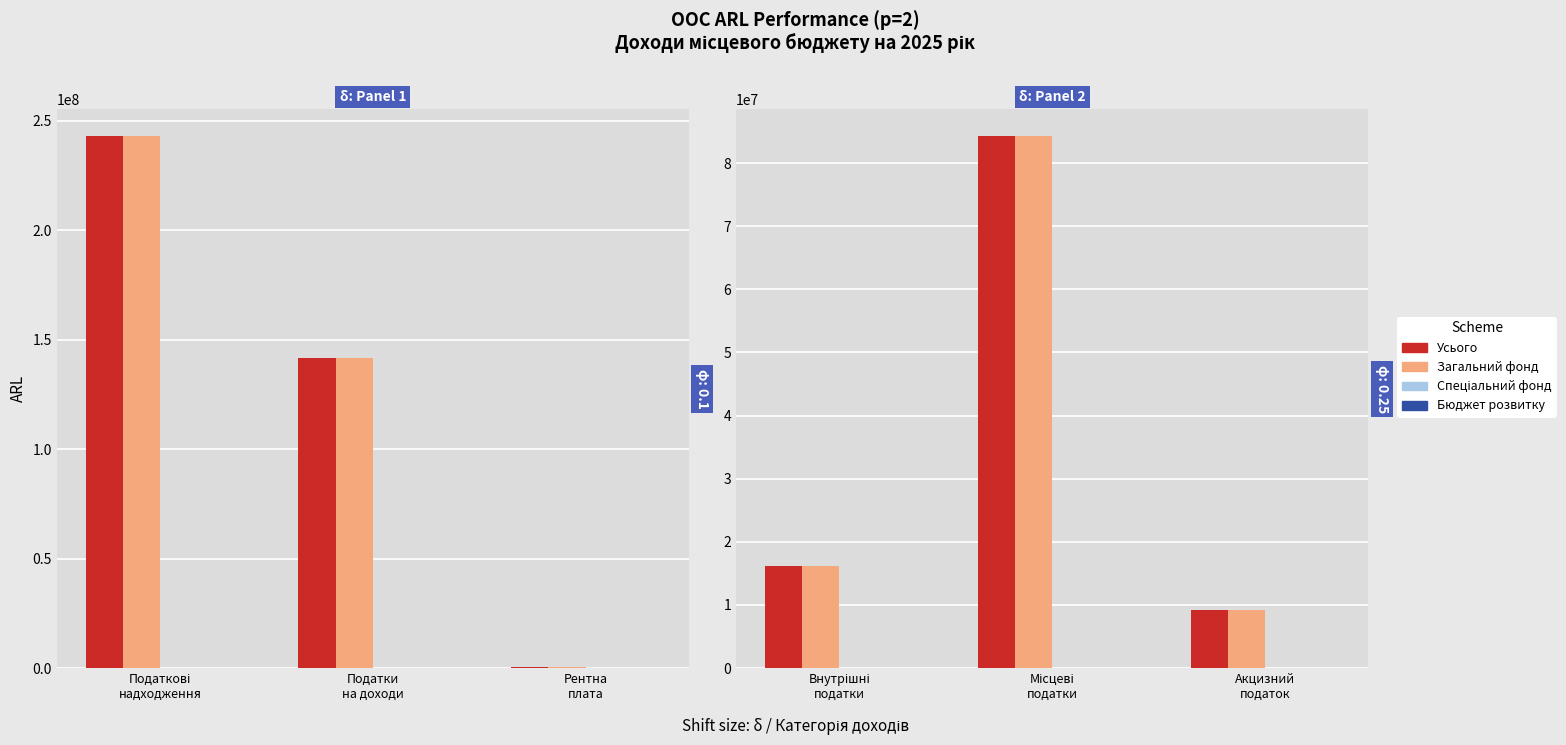

Is it true that Бюджет розвитку equals 0 at Внутрішні податки?

True